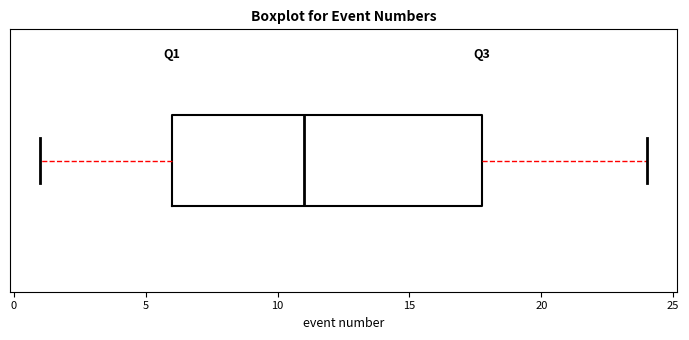

Read this box plot against the x-axis: the position of the median line, the range covered by the box, and the ends of both whiskers. The values are not printed on the chart, so give them approximately, as read against the axis.

median 11, box 6 to 18, whiskers 1 to 24